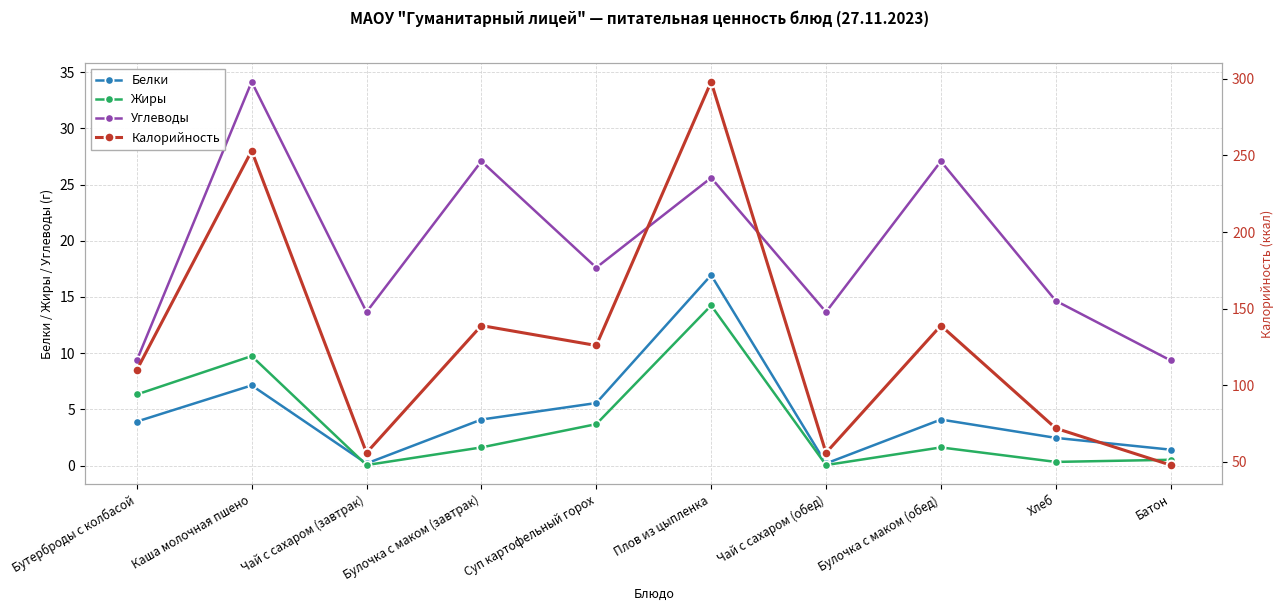

How many interior local valleys does the Калорийность series have?

3